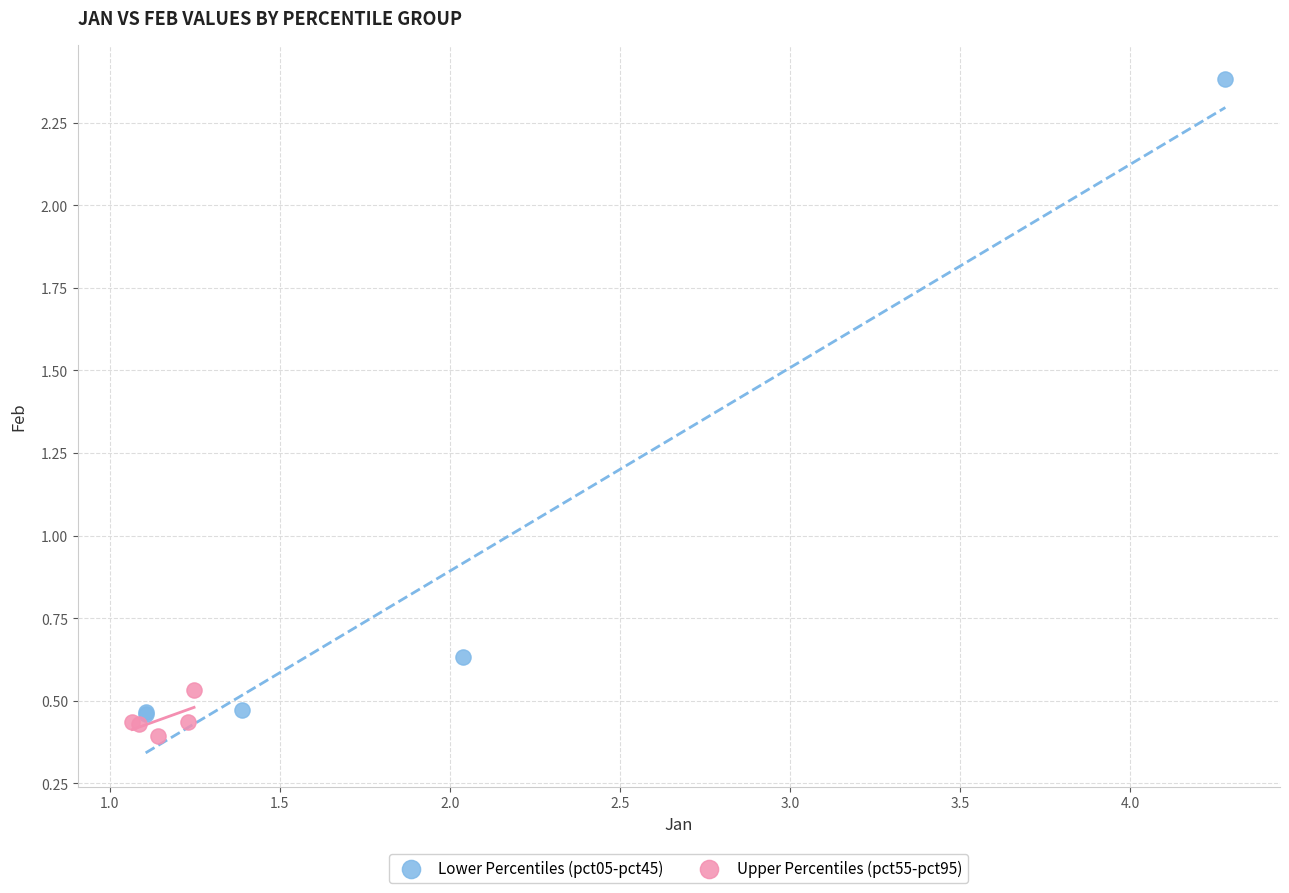

Which series reaches the maximum Y coordinate?

Lower Percentiles (pct05-pct45)